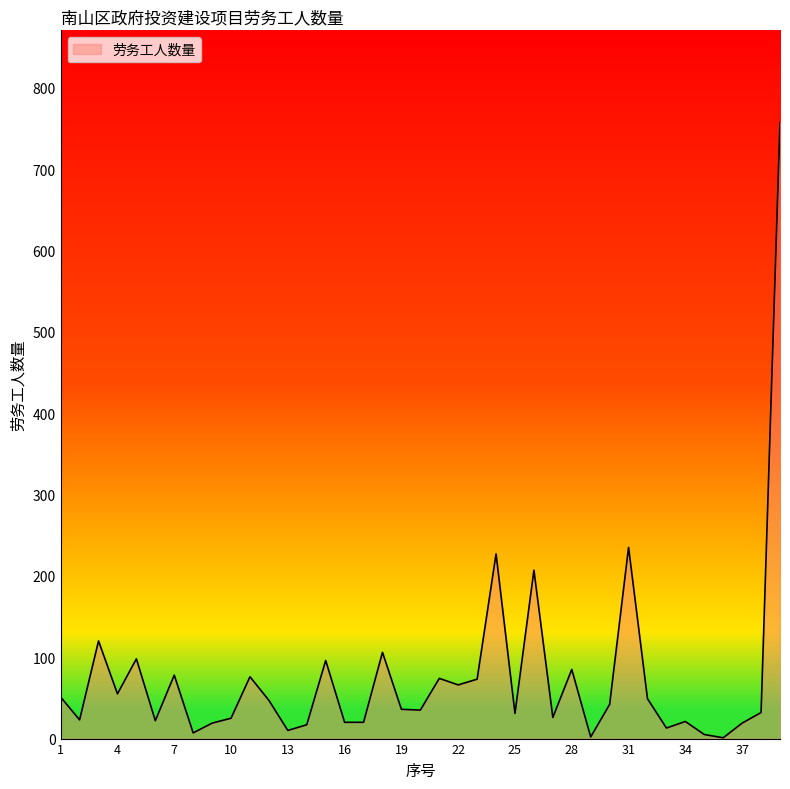

What is the difference between the maximum and minimum values?

756